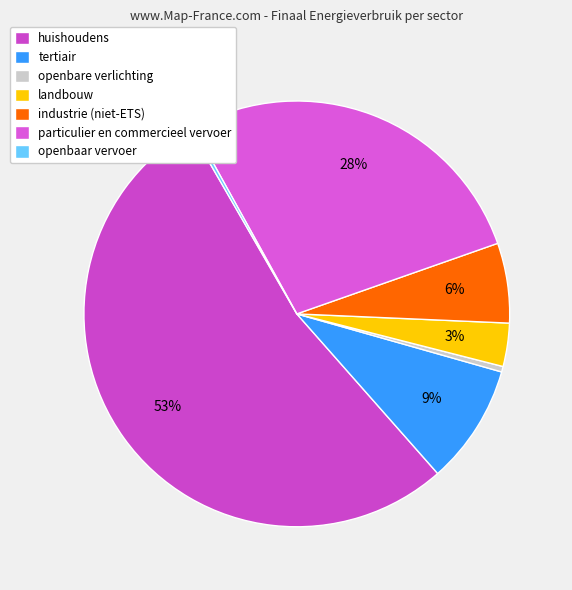

To the nearest percent, what is the combined percentage of industrie (niet-ETS) and landbouw?

9%